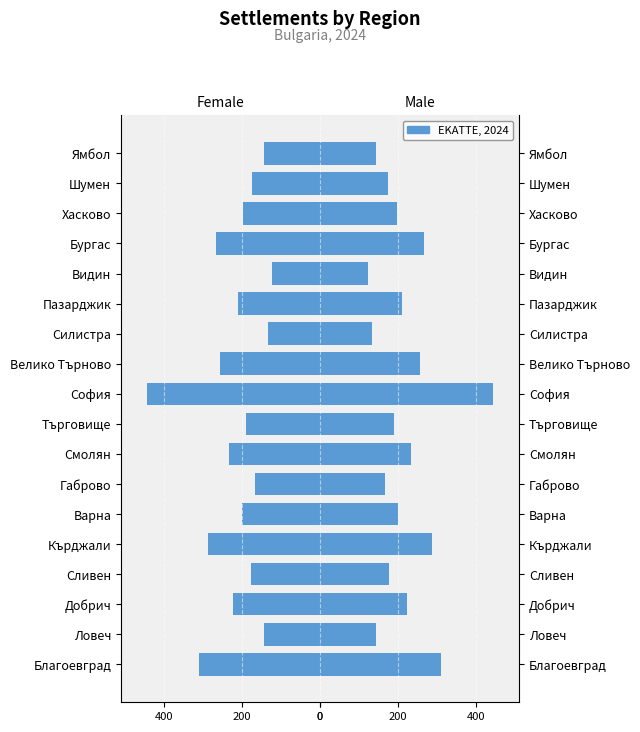

Rank the series by their maximum value, from lowest to highest.

Female, Male